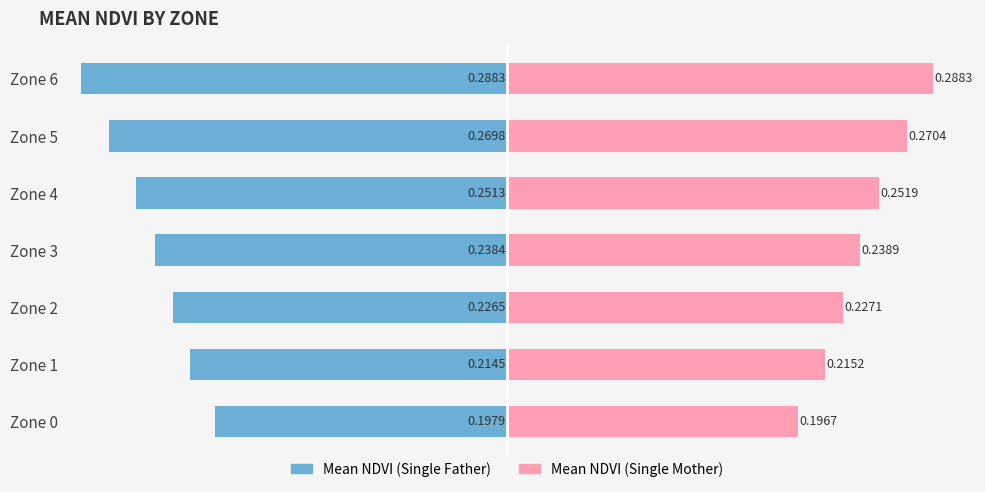

What is the lowest value of the Mean NDVI (Single Mother) series?

0.2